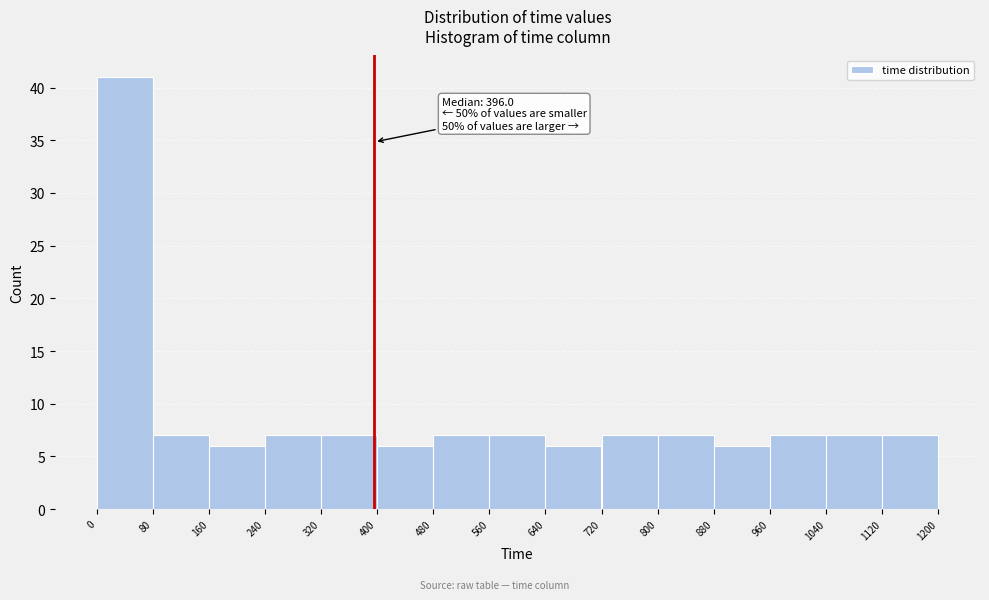

Over which range of the x-axis is the bar tallest?

0 to 80